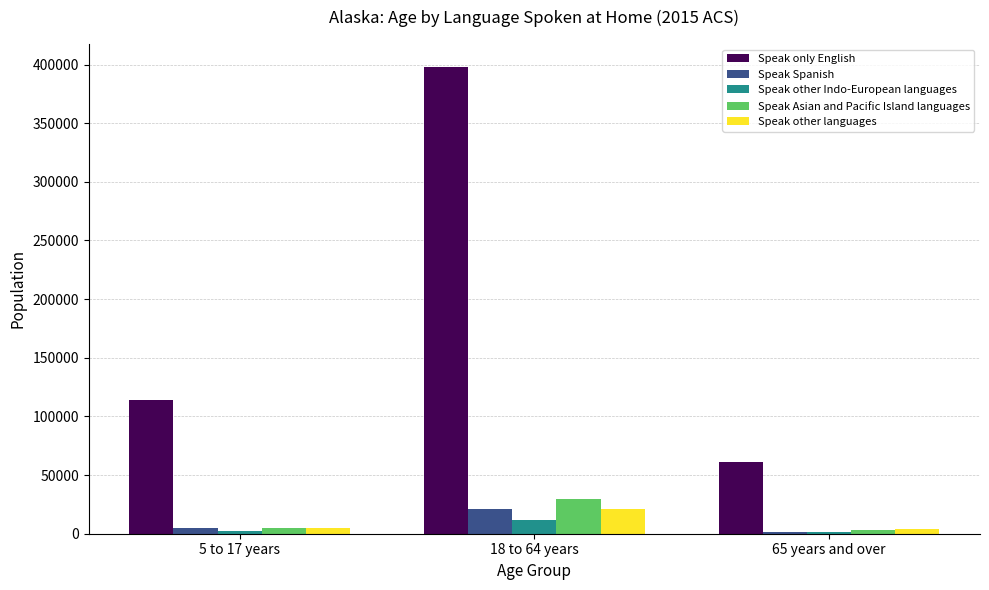

What is the sum of the Speak Asian and Pacific Island languages values at 65 years and over and 5 to 17 years?

8290